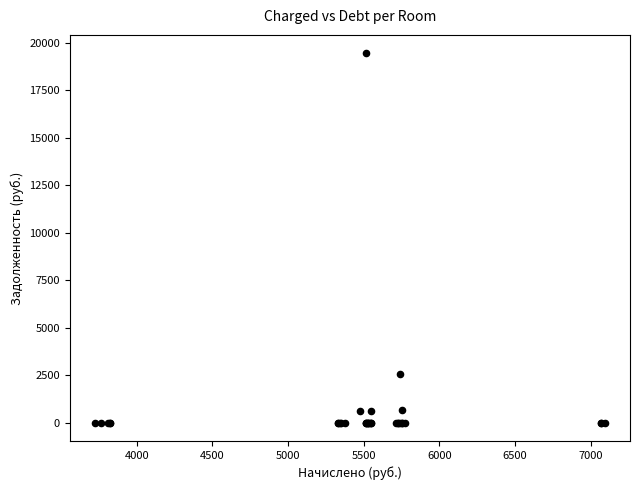

What Y value in the scatter plot is closest to 9723?

2550.2